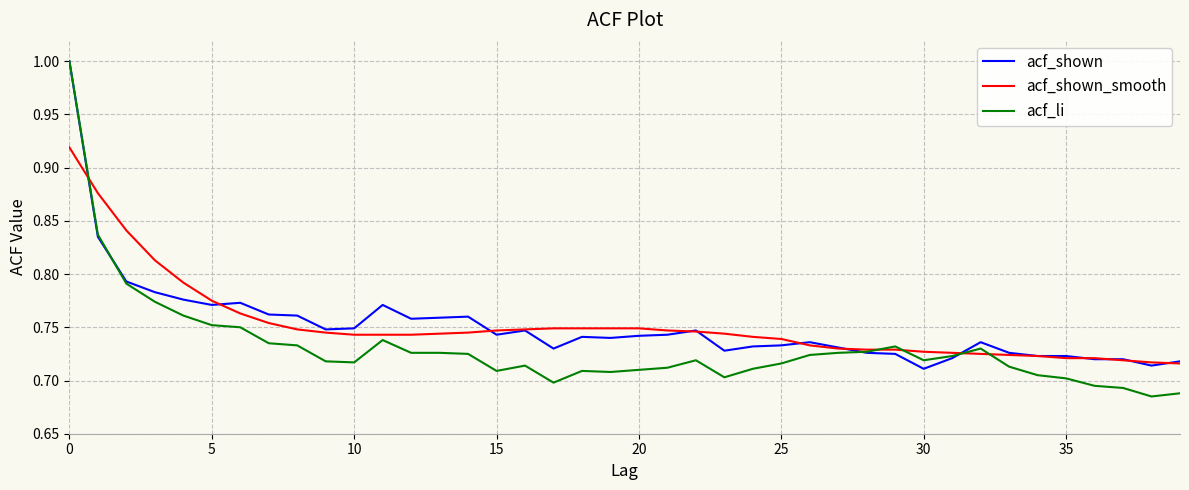

Which series ends up on top after the final intersection of acf_li and acf_shown_smooth?

acf_shown_smooth